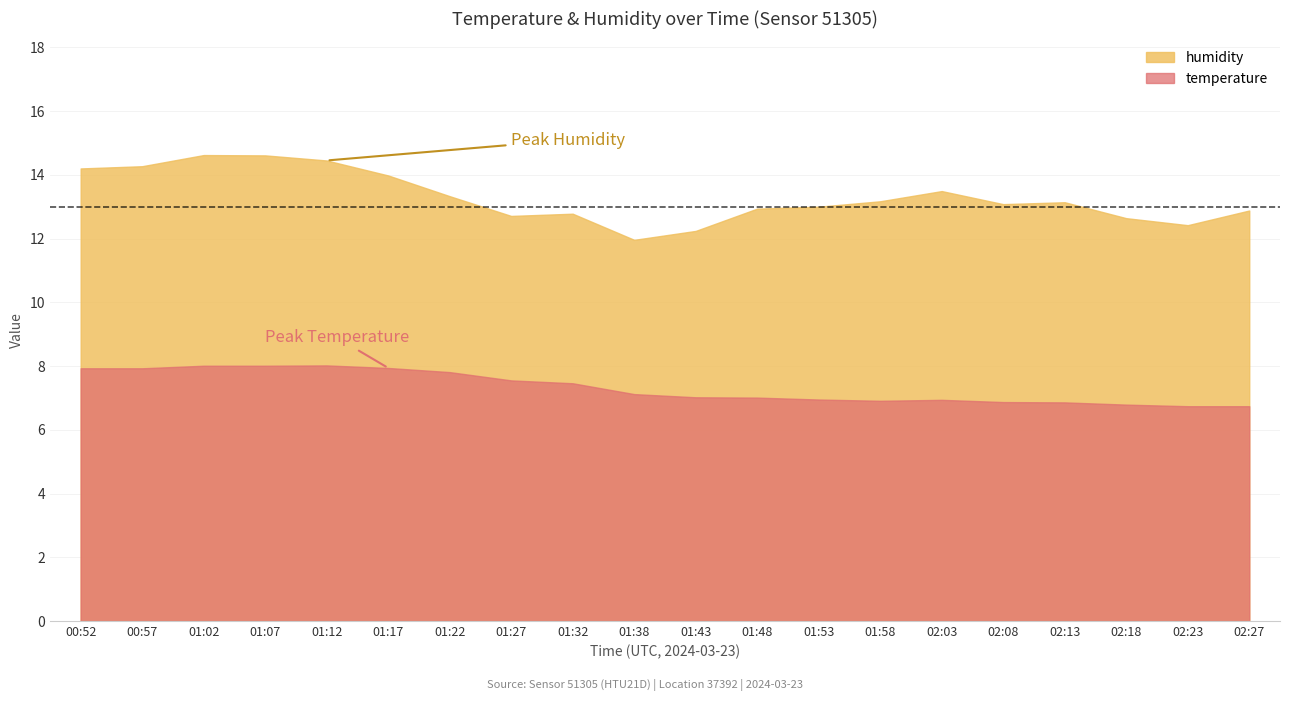

Reading left to right, list all the values displayed in this chart.

temperature: 00:52=7.9	00:57=7.9	01:02=8.0	01:07=8.0	01:12=8.0	01:17=7.9	01:22=7.8	01:27=7.5	01:32=7.5	01:38=7.1	01:43=7.0	01:48=7.0	01:53=7.0	01:58=6.9	02:03=6.9	02:08=6.9	02:13=6.9	02:18=6.8	02:23=6.7	02:27=6.7
humidity: 00:52=14.2	00:57=14.3	01:02=14.6	01:07=14.6	01:12=14.4	01:17=14.0	01:22=13.3	01:27=12.7	01:32=12.8	01:38=12.0	01:43=12.2	01:48=12.9	01:53=13.0	01:58=13.2	02:03=13.5	02:08=13.1	02:13=13.1	02:18=12.6	02:23=12.4	02:27=12.9